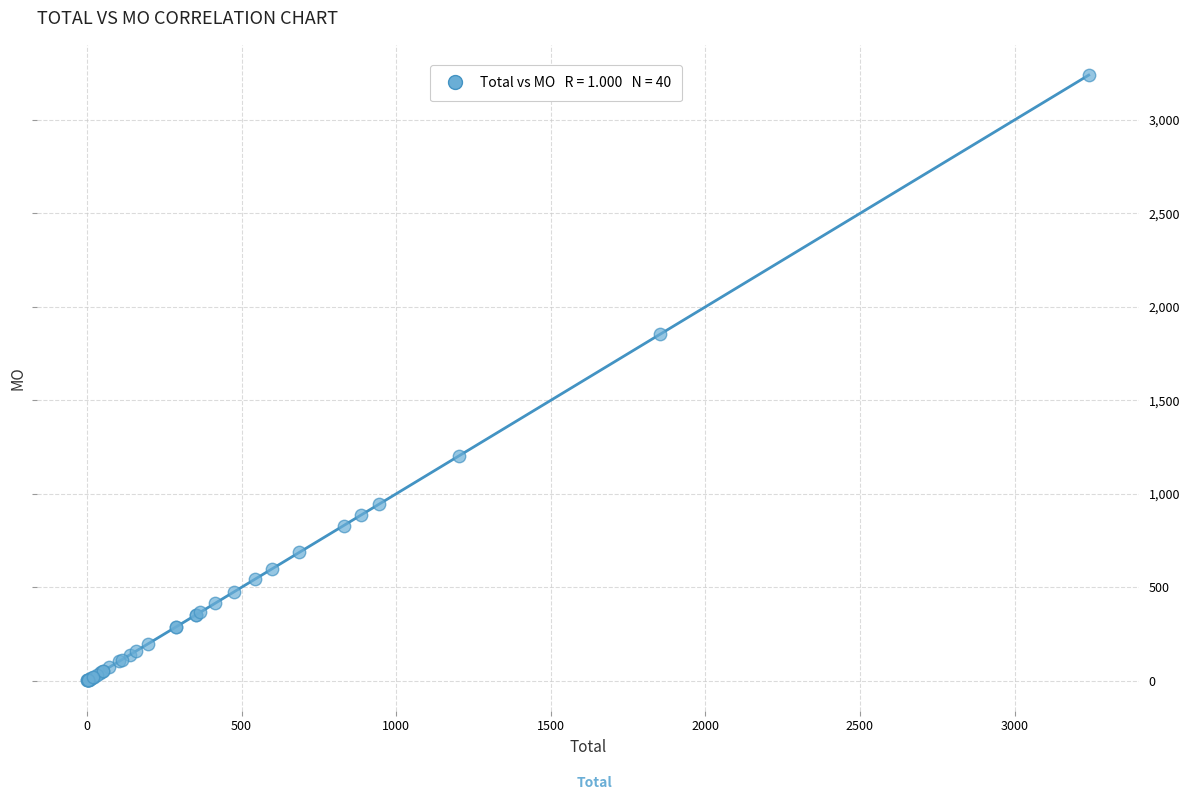

What Y value in the scatter plot is closest to 1620?

1854.1